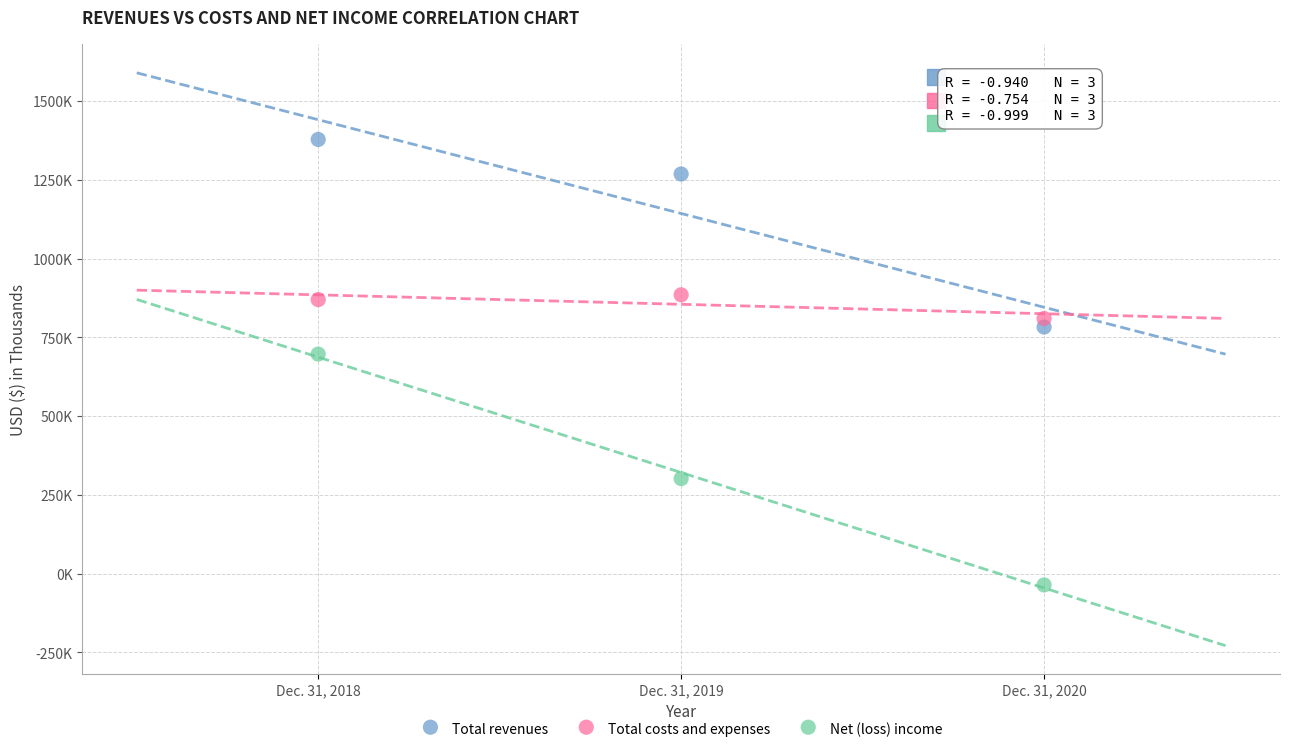

What are all the series names shown in the legend?

Total revenues, Total costs and expenses, Net (loss) income